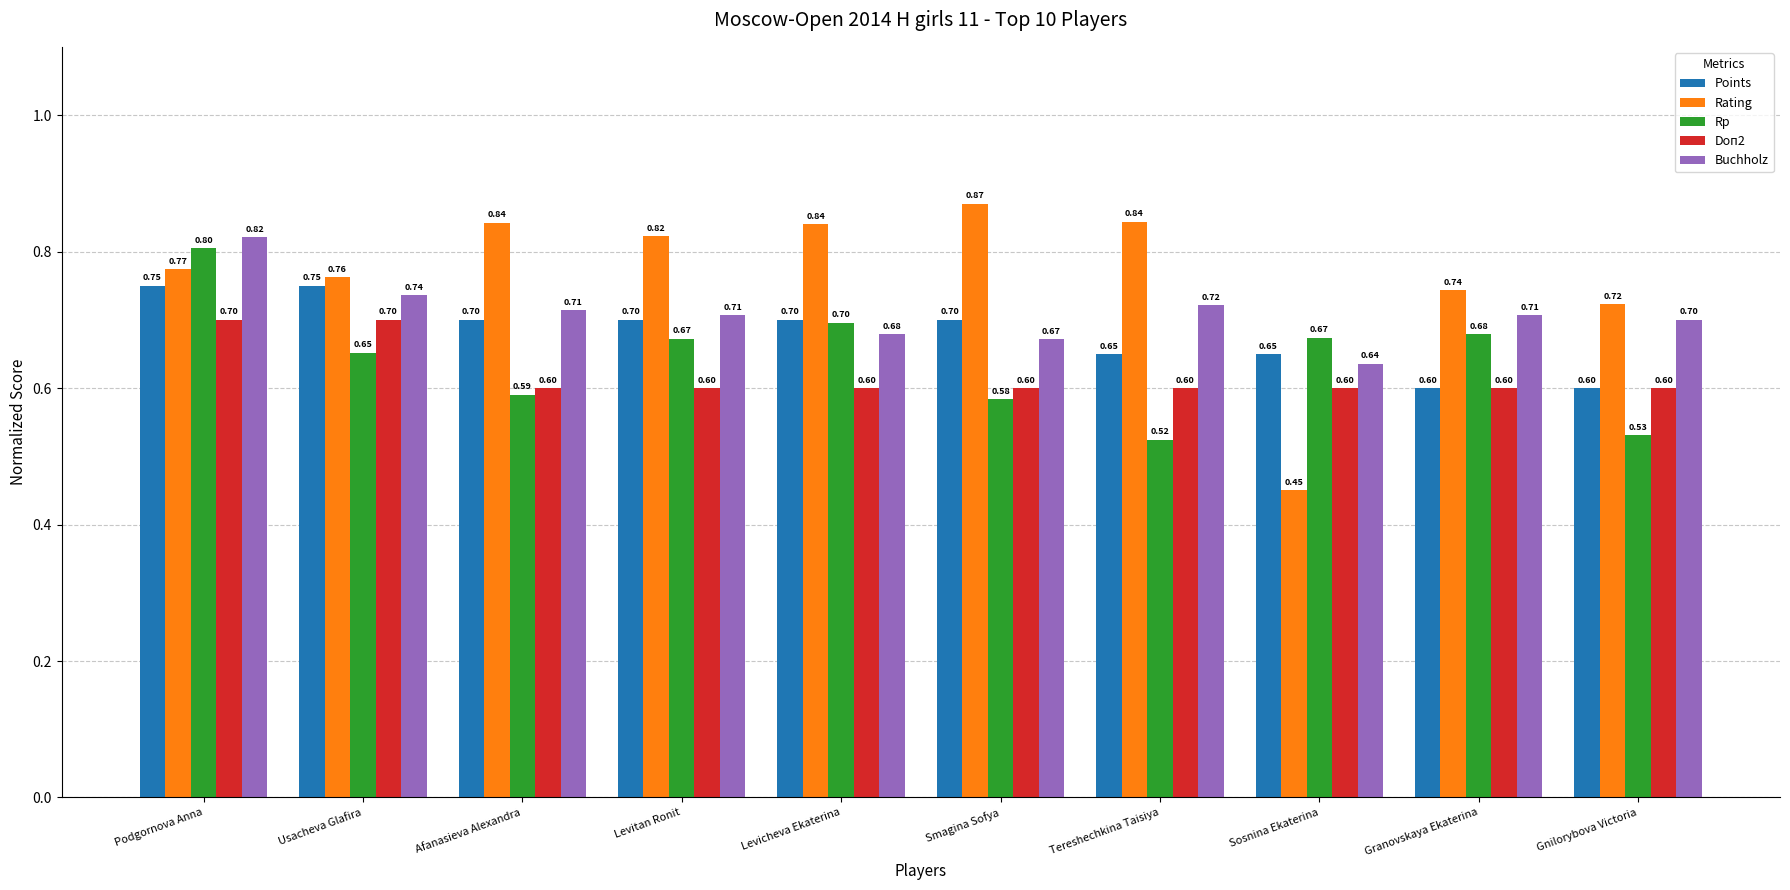

What is the sum of all Points values?

6.8